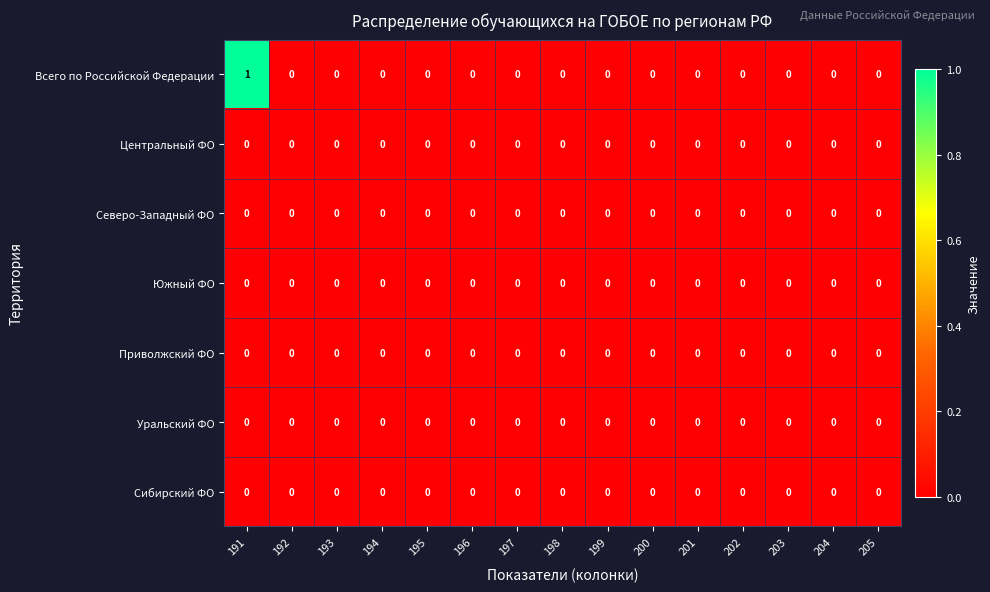

At which category does the chart reach its peak across all series?

191